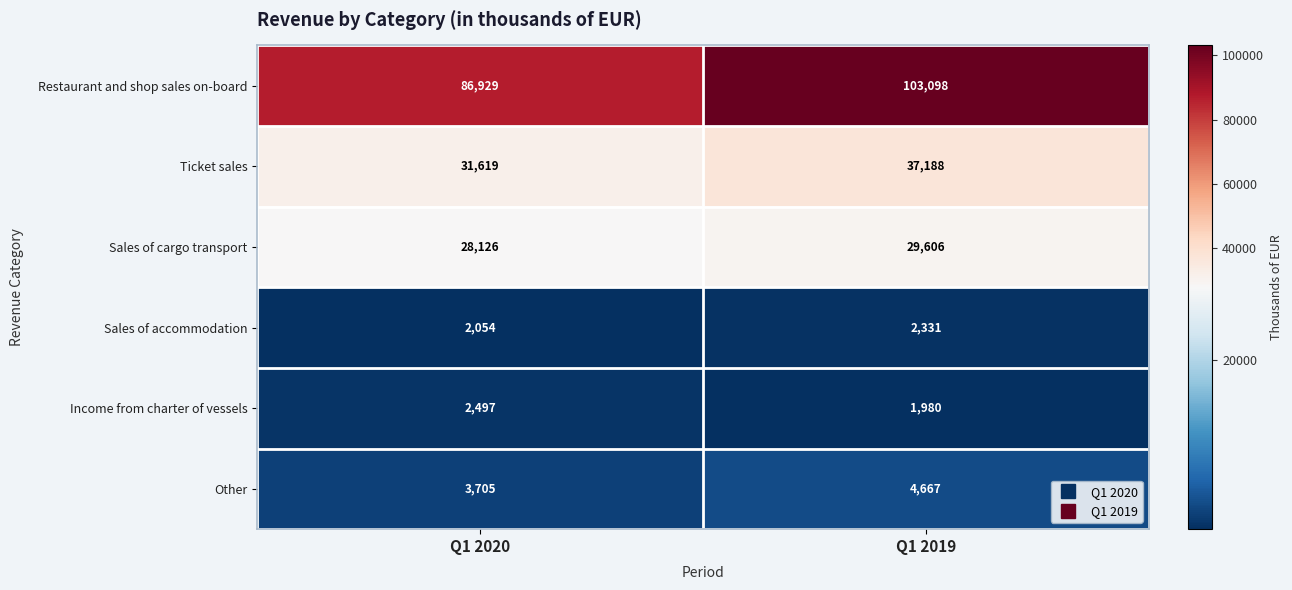

What is the sum of the Sales of cargo transport values at Q1 2020 and Q1 2019?

57732